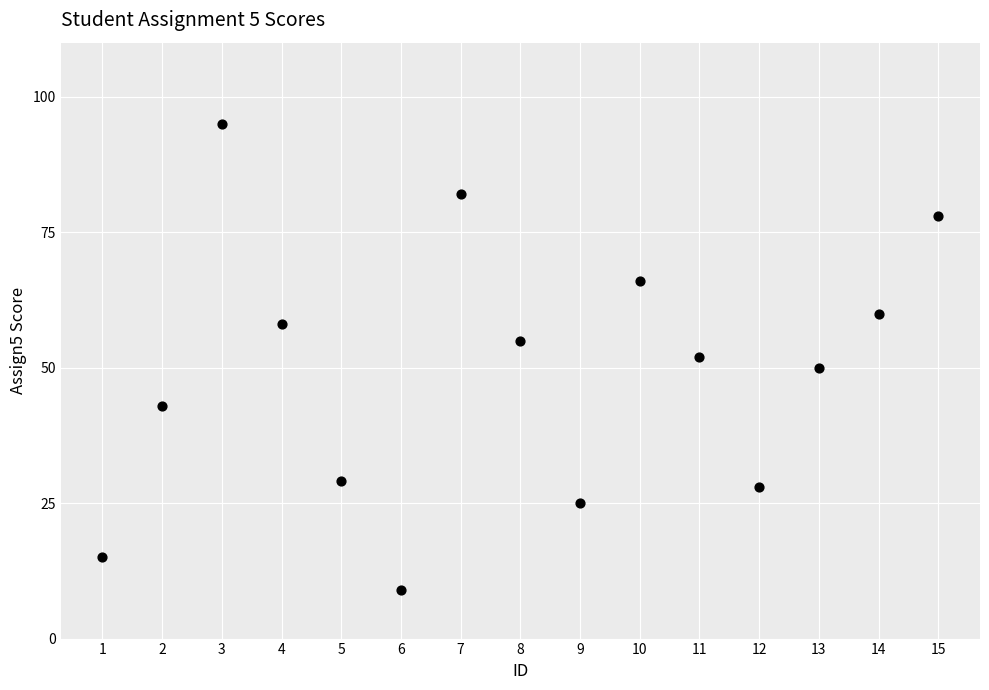

What is the range of Y values (max minus min)?

86